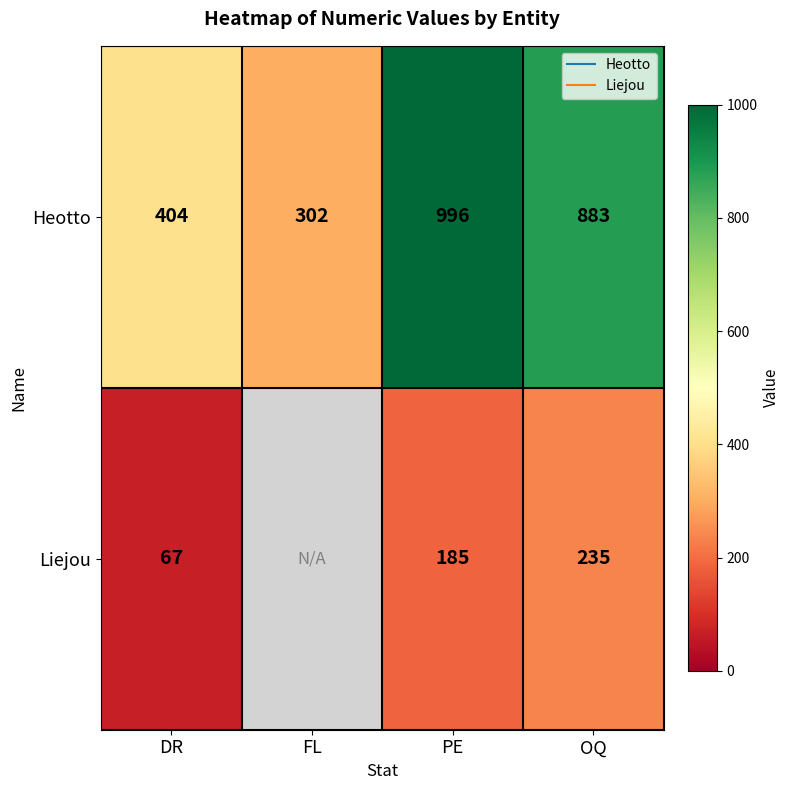

At which category is the sum across all series the highest?

PE